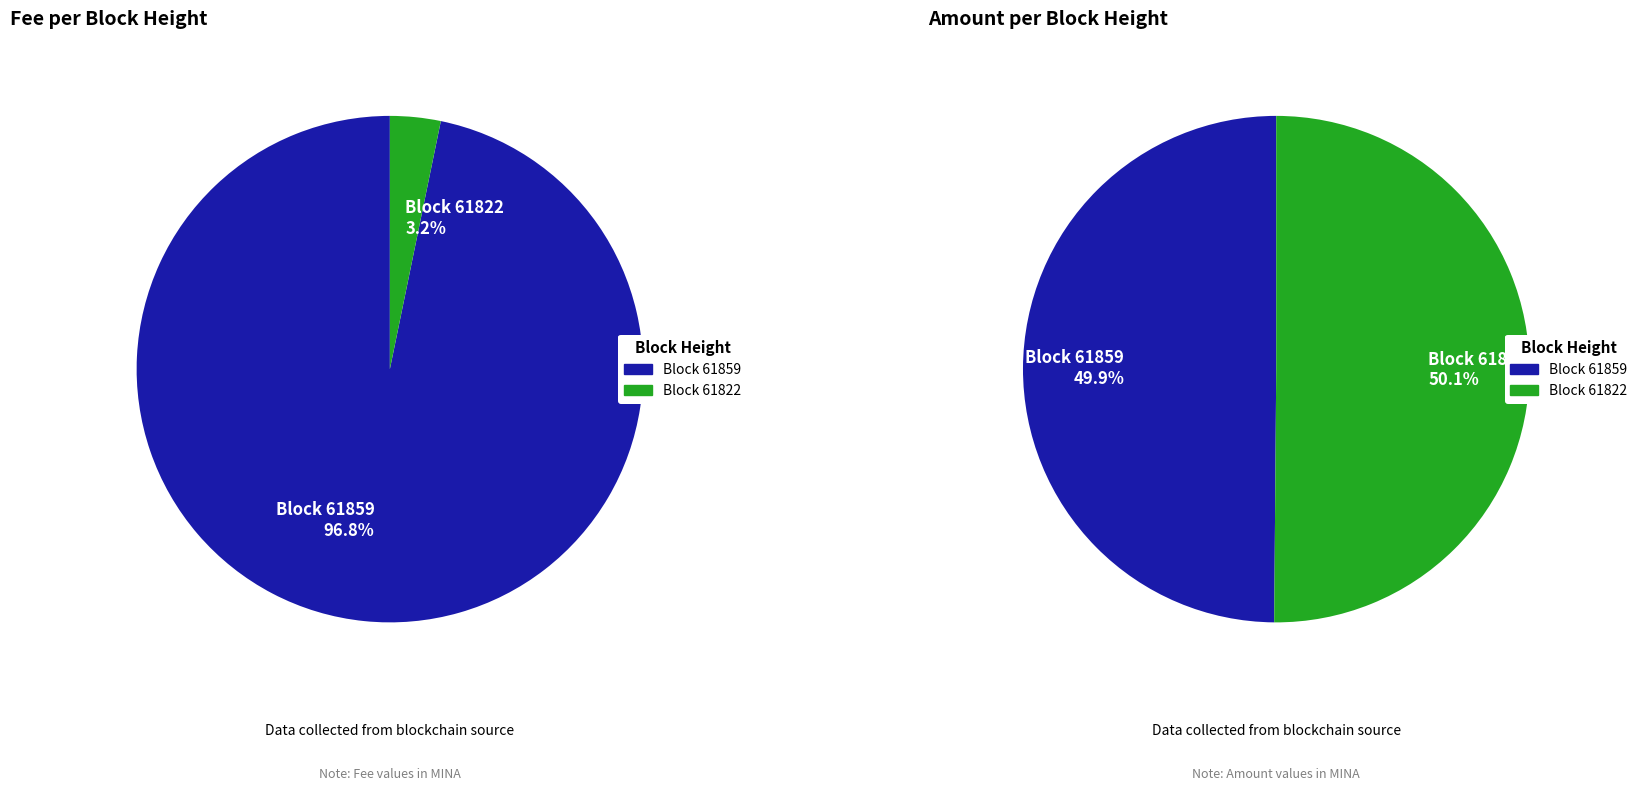

The 61822 slice represents 9% of the pie. True or false?

False